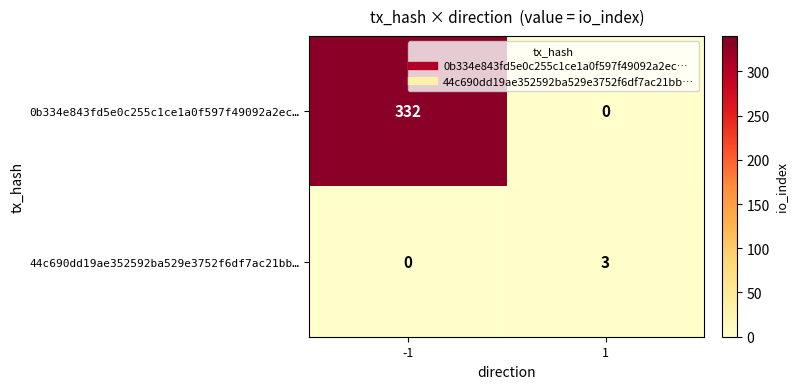

What is the sum of all 44c690dd19ae352592ba529e3752f6df7ac21bb… values?

3